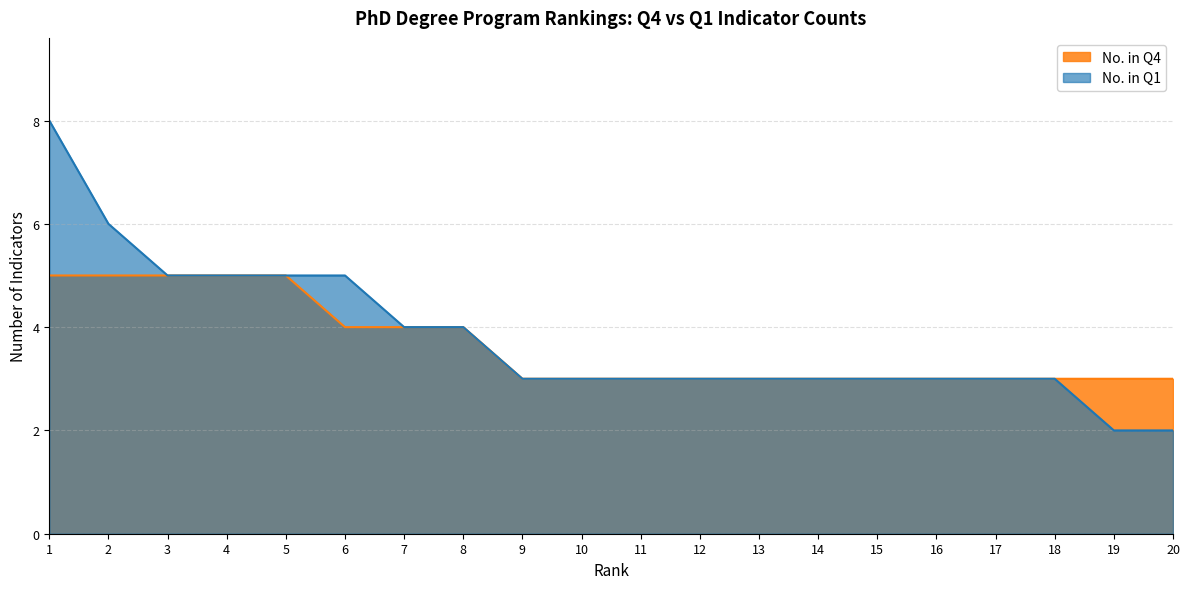

True or false: No. in Q1 and No. in Q4 cross at least once.

False